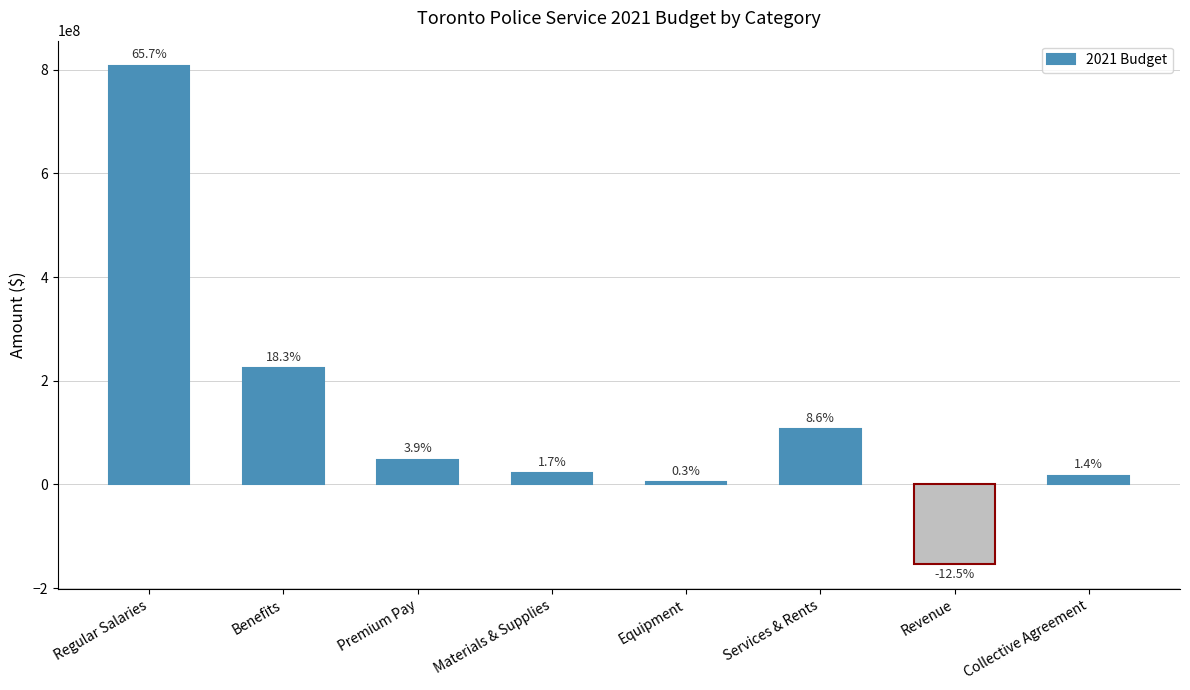

What is the change in value from Regular Salaries to Materials & Supplies?

-786779400